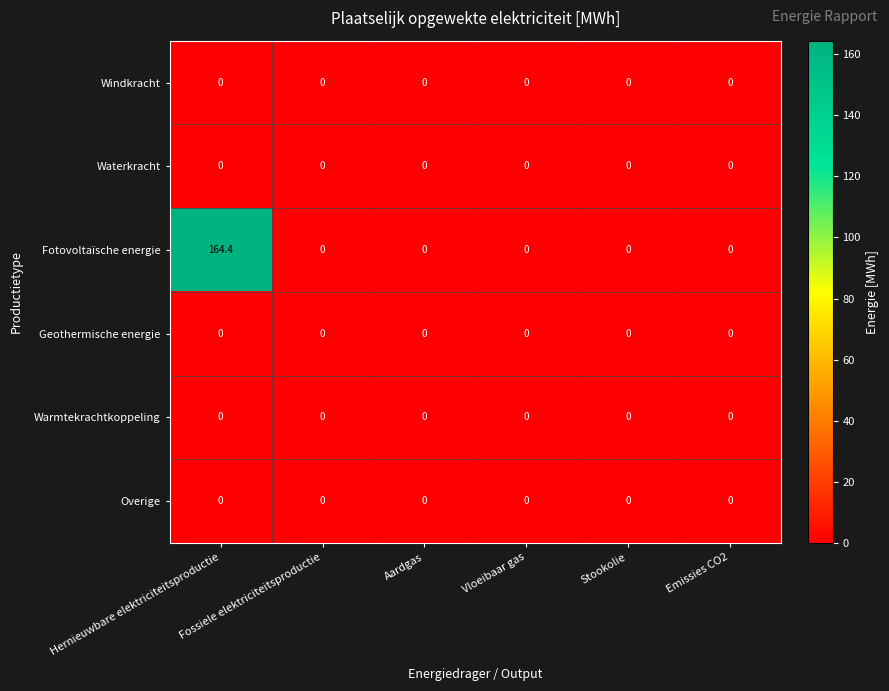

How many data points does each series have?

6